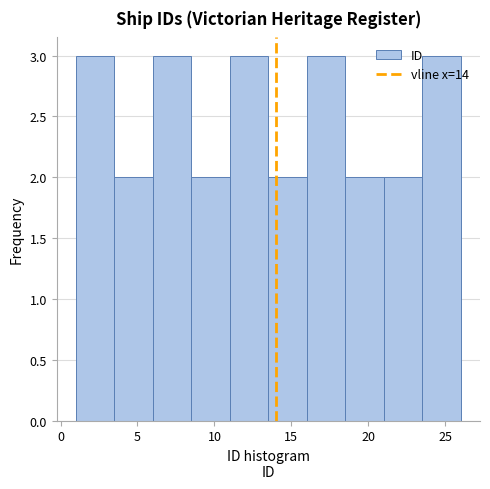

Reading left to right, transcribe this chart: for each bar, give the range it covers on the x-axis and its height. The values are not printed on the chart, so give them approximately, as read against the axis.

1.0 to 3.5: 3
3.5 to 6.0: 2
6.0 to 8.5: 3
8.5 to 11.0: 2
11.0 to 13.5: 3
13.5 to 16.0: 2
16.0 to 18.5: 3
18.5 to 21.0: 2
21.0 to 23.5: 2
23.5 to 26.0: 3